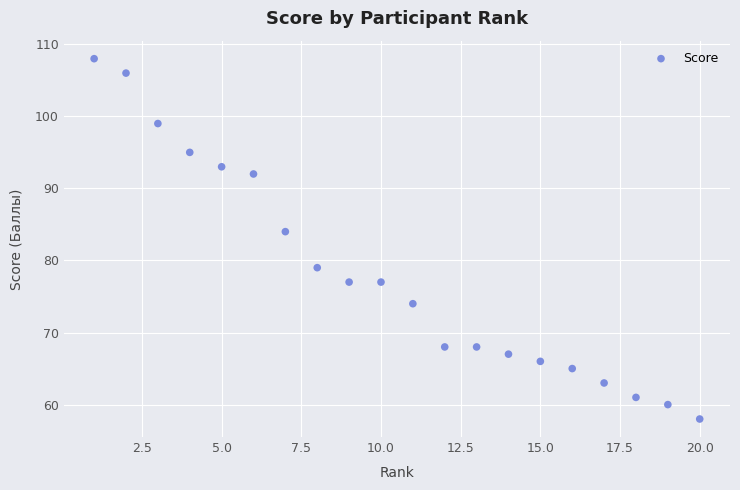

What is the range of Y values (max minus min)?

50